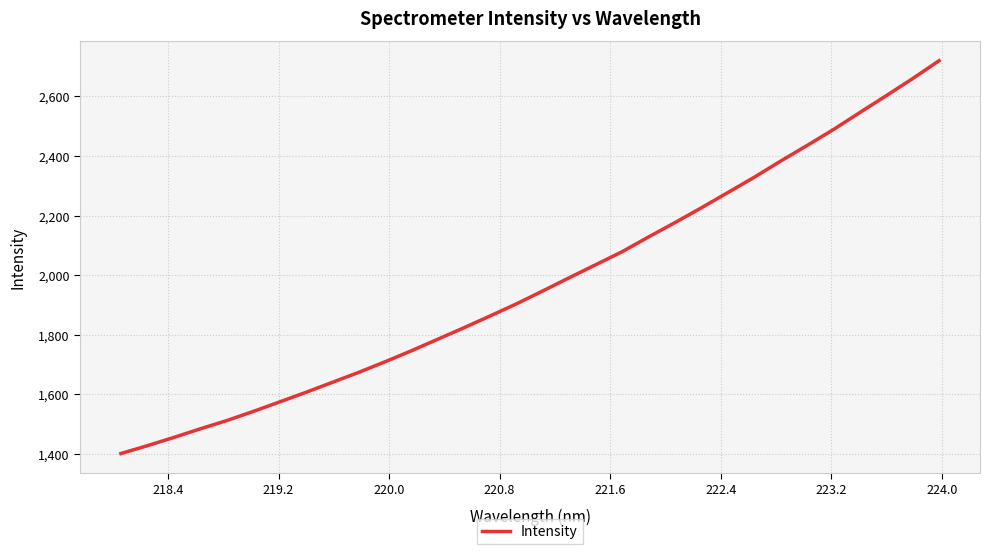

Reading left to right, extract all data points from this chart.

1401.7	1428.0	1455.6	1484.5	1512.1	1542.7	1574.7	1607.0	1640.5	1674.1	1709.6	1746.7	1785.5	1824.3	1864.3	1905.0	1948.5	1992.7	2036.2	2079.9	2129.4	2177.5	2227.1	2278.1	2329.4	2383.6	2436.0	2489.4	2546.5	2602.9	2660.1	2720.1